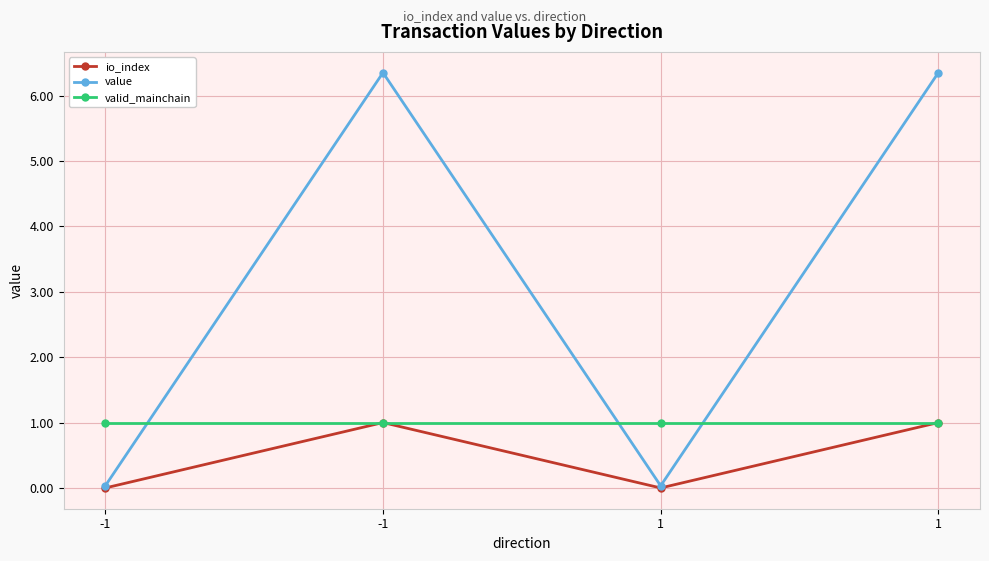

Rank the series by their maximum value, from highest to lowest.

value, io_index, valid_mainchain